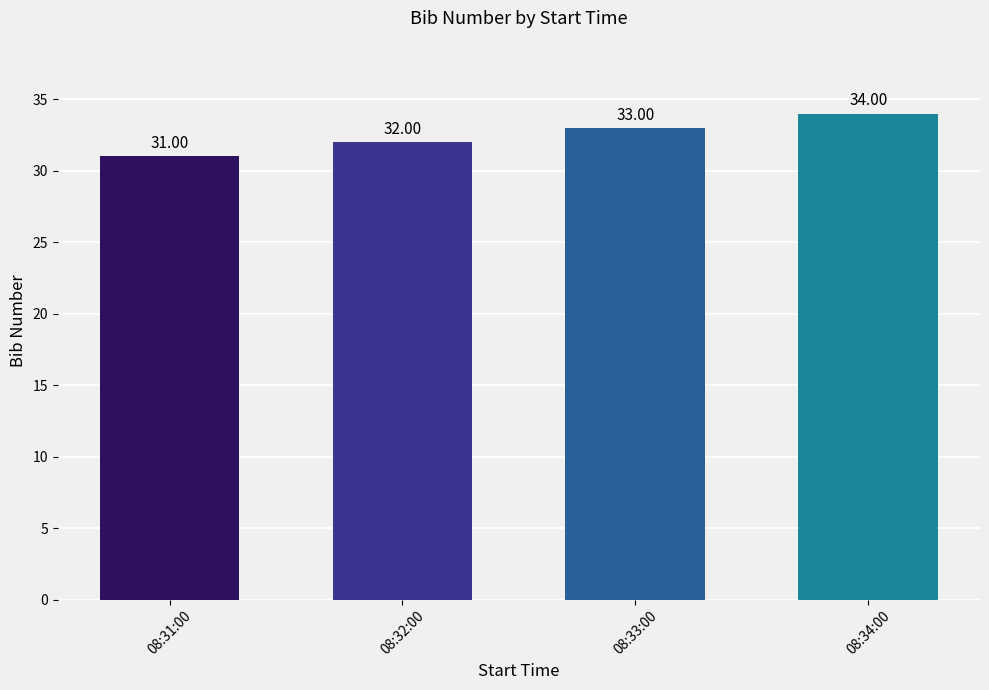

Which has a higher value, 08:31:00 or 08:34:00?

08:34:00